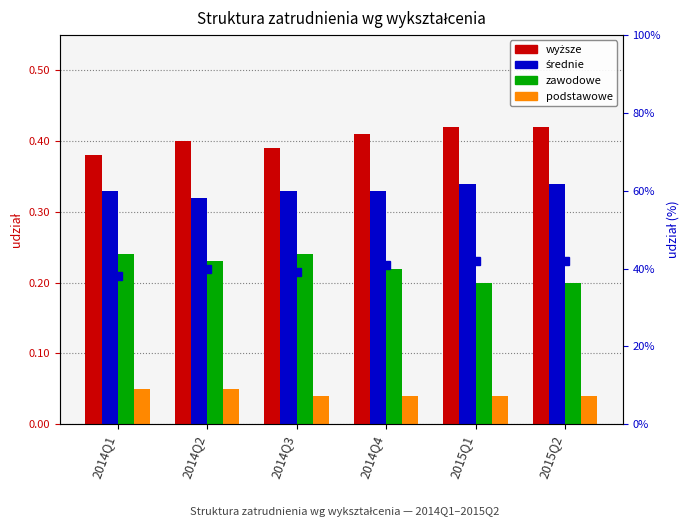

Reading left to right, extract all data points from this chart.

wyższe: 2014Q1=0.4	2014Q2=0.4	2014Q3=0.4	2014Q4=0.4	2015Q1=0.4	2015Q2=0.4
średnie: 2014Q1=0.3	2014Q2=0.3	2014Q3=0.3	2014Q4=0.3	2015Q1=0.3	2015Q2=0.3
zawodowe: 2014Q1=0.2	2014Q2=0.2	2014Q3=0.2	2014Q4=0.2	2015Q1=0.2	2015Q2=0.2
podstawowe: 2014Q1=0.1	2014Q2=0.1	2014Q3=0.0	2014Q4=0.0	2015Q1=0.0	2015Q2=0.0
wyższe (oś prawa): 2014Q1=0.4	2014Q2=0.4	2014Q3=0.4	2014Q4=0.4	2015Q1=0.4	2015Q2=0.4